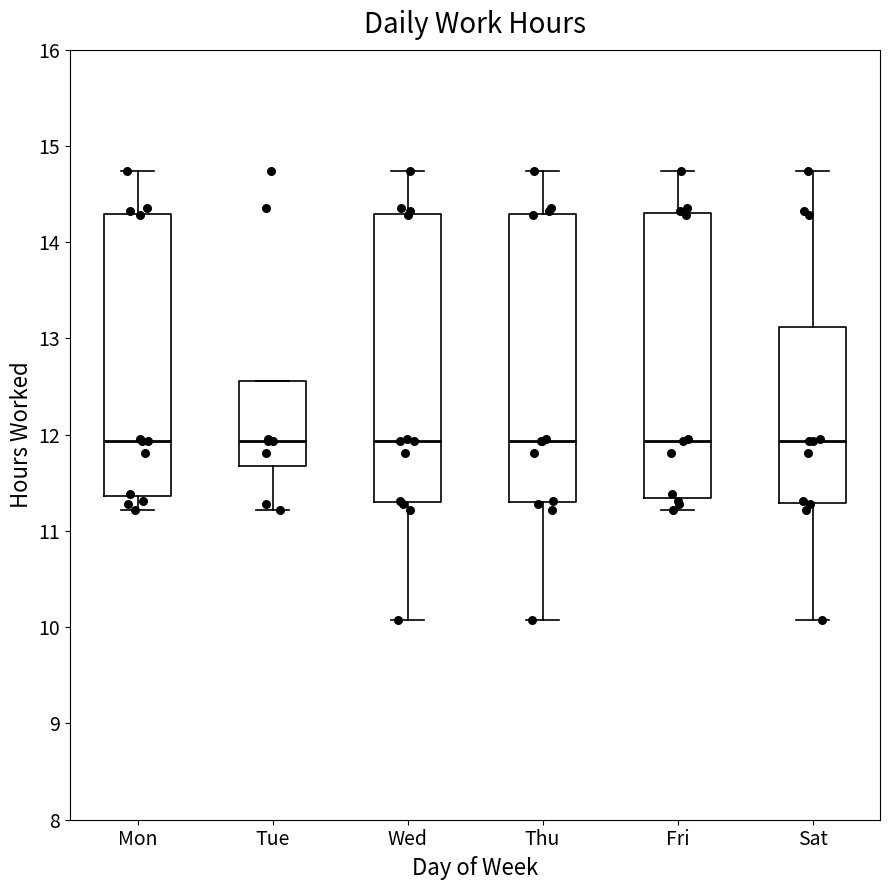

Where does the median line of the box for Wed sit on the y-axis? The values are not printed on the chart, so give them approximately, as read against the axis.

11.9